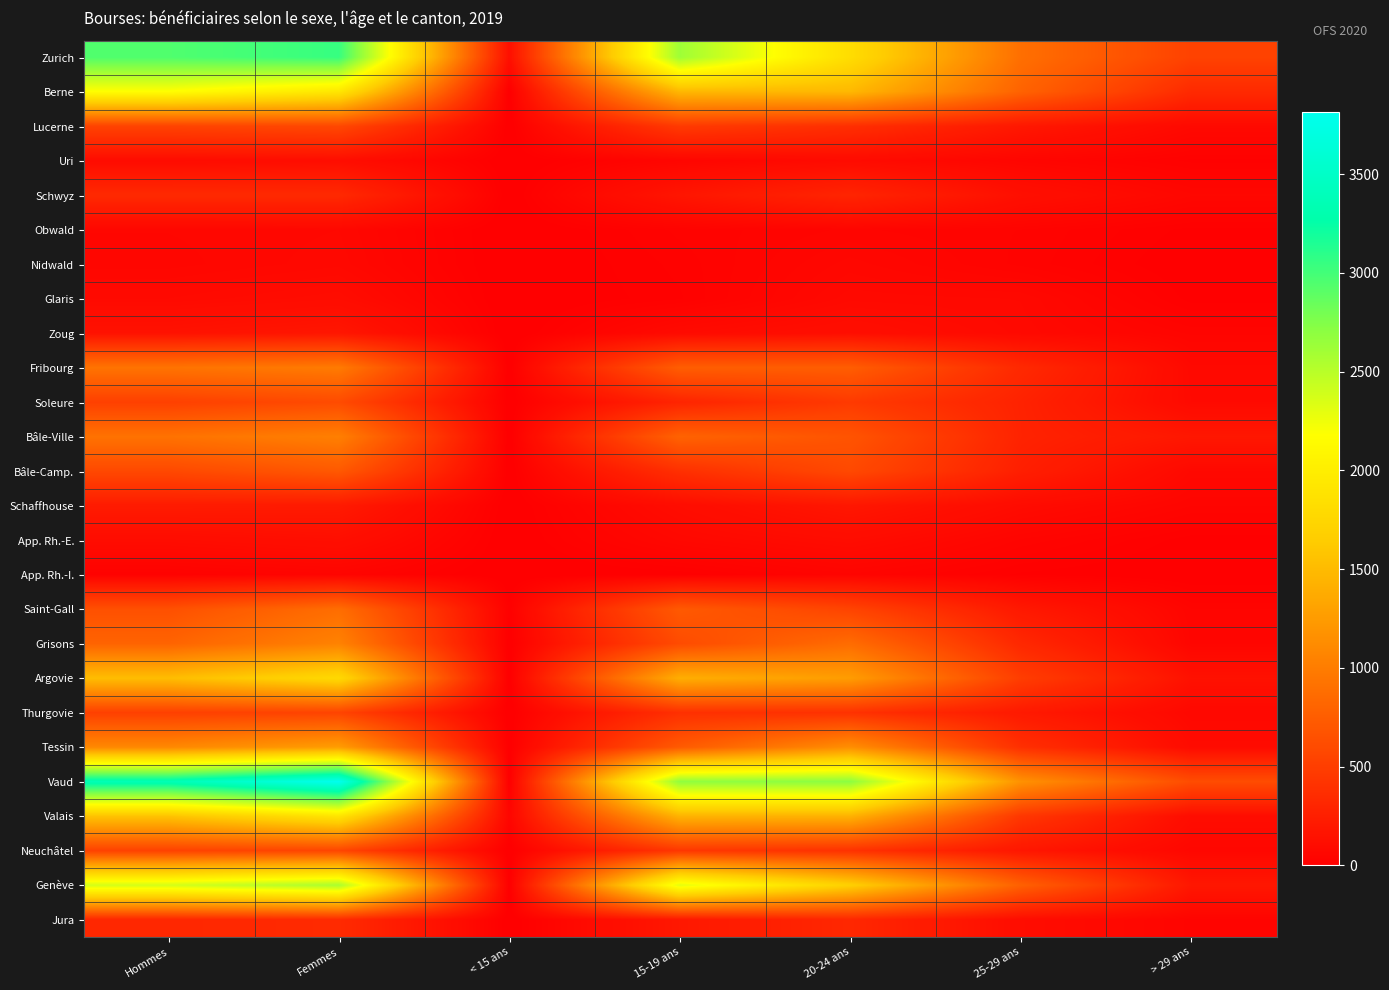

How many categories are shown in the chart?

7